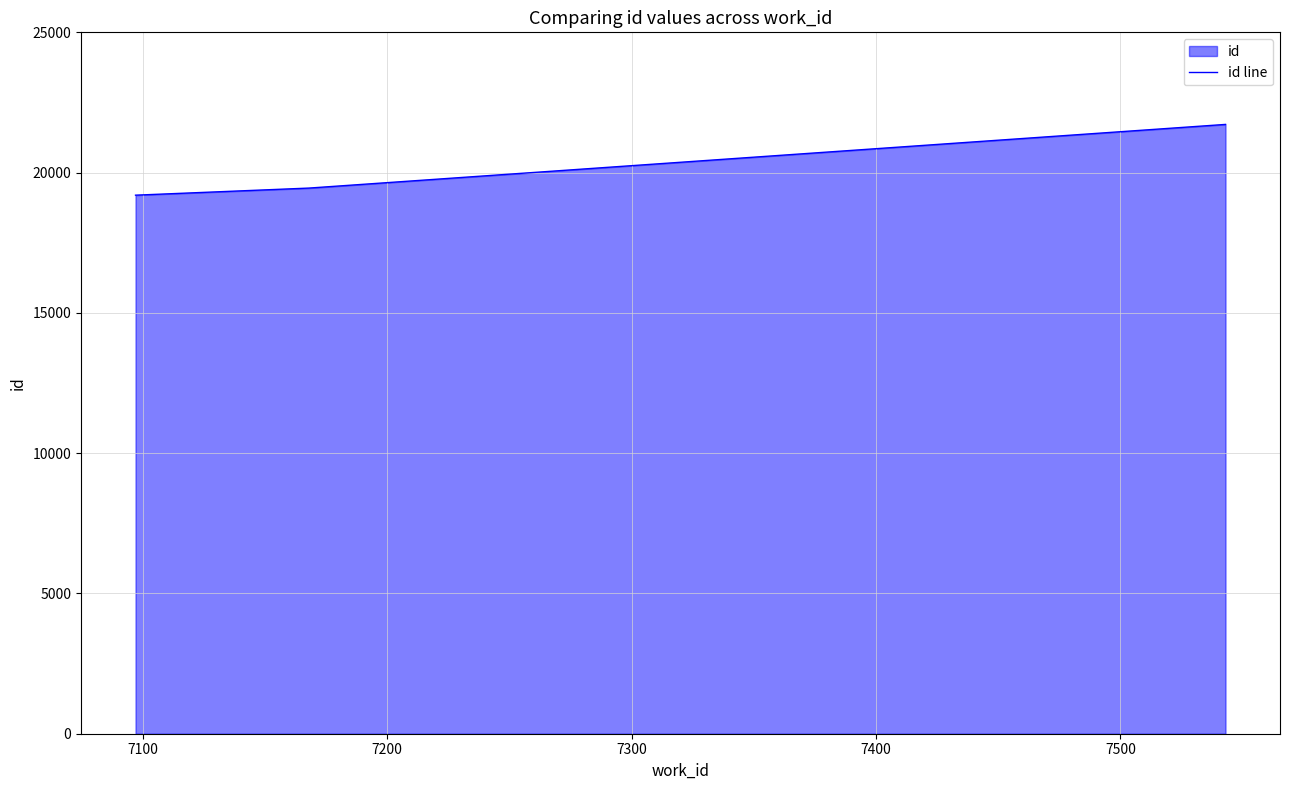

Reading right to left, extract all data points from this chart.

21718	19449	19196